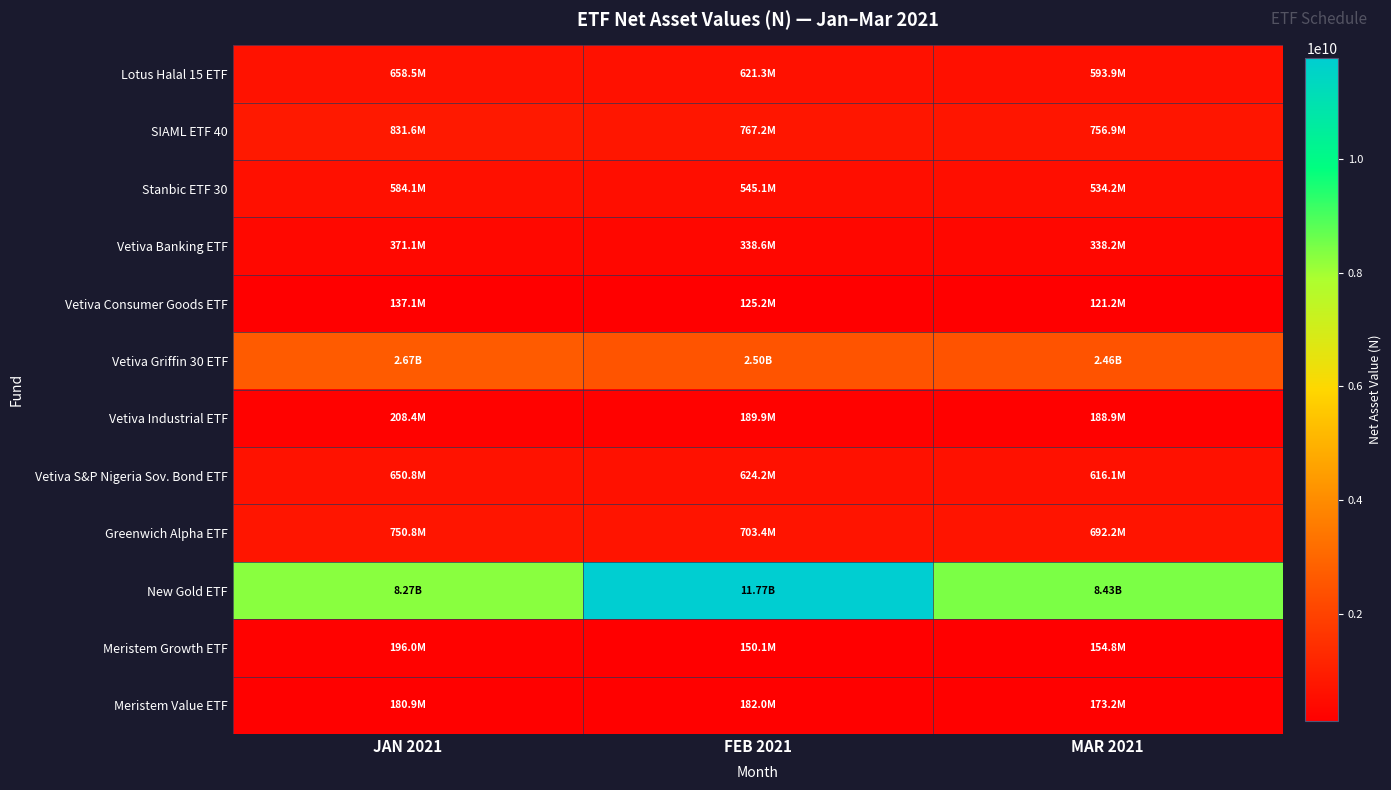

How many series are shown in this chart?

12